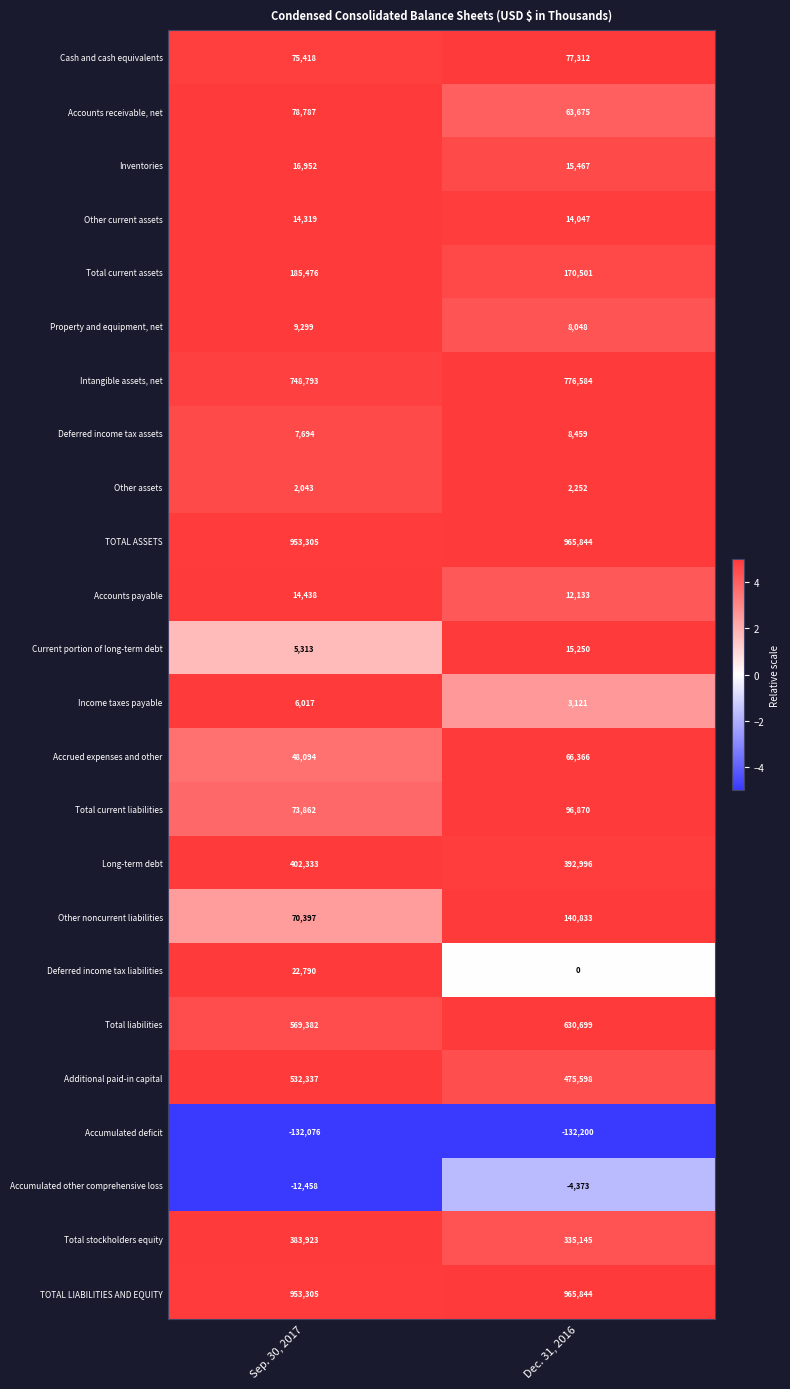

Which series changed the most between Sep. 30, 2017 and Dec. 31, 2016?

Other noncurrent liabilities